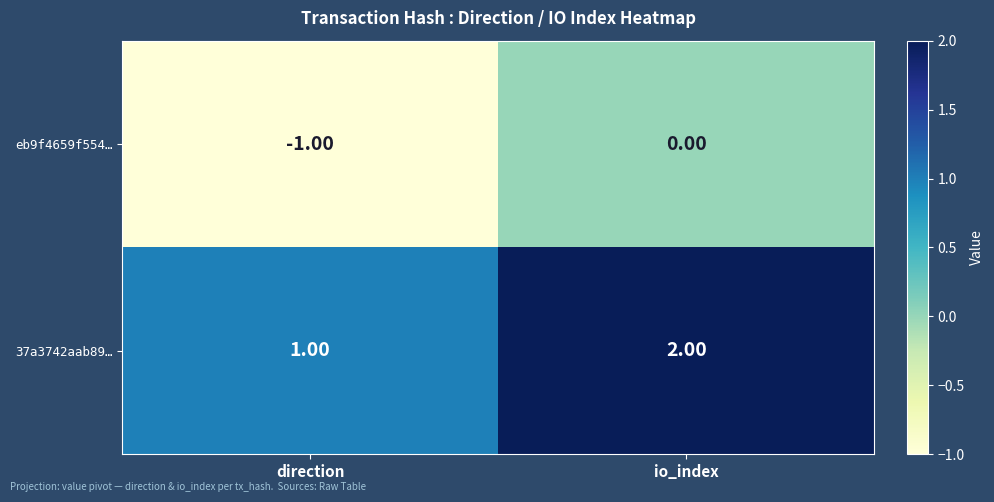

Which label corresponds to the smallest value in the chart?

direction